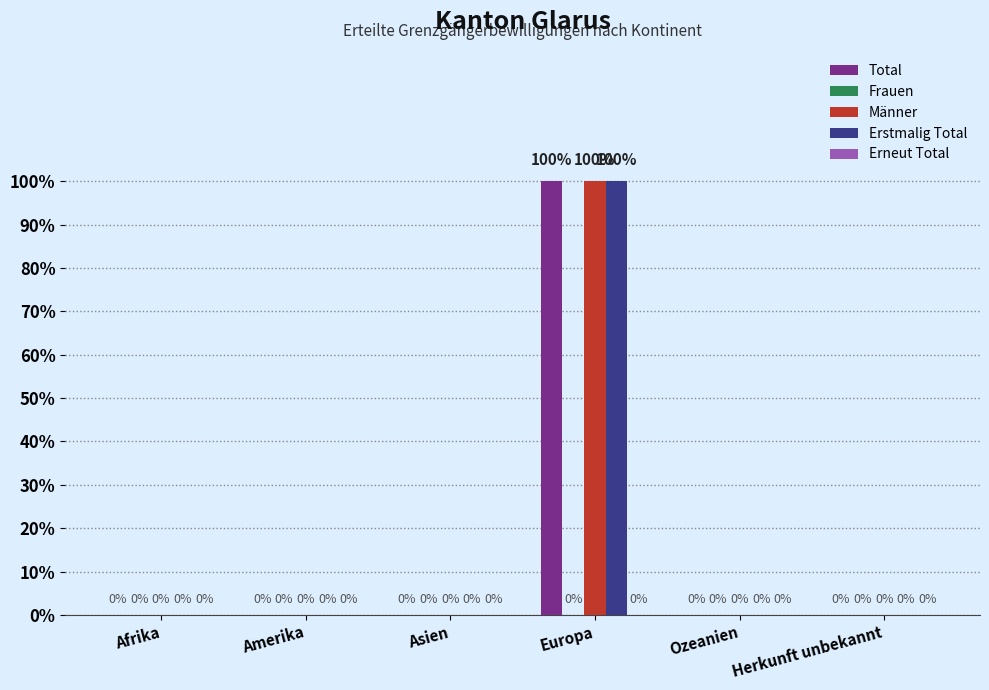

Rank the series by their maximum value, from highest to lowest.

Total, Männer, Erstmalig Total, Frauen, Erneut Total